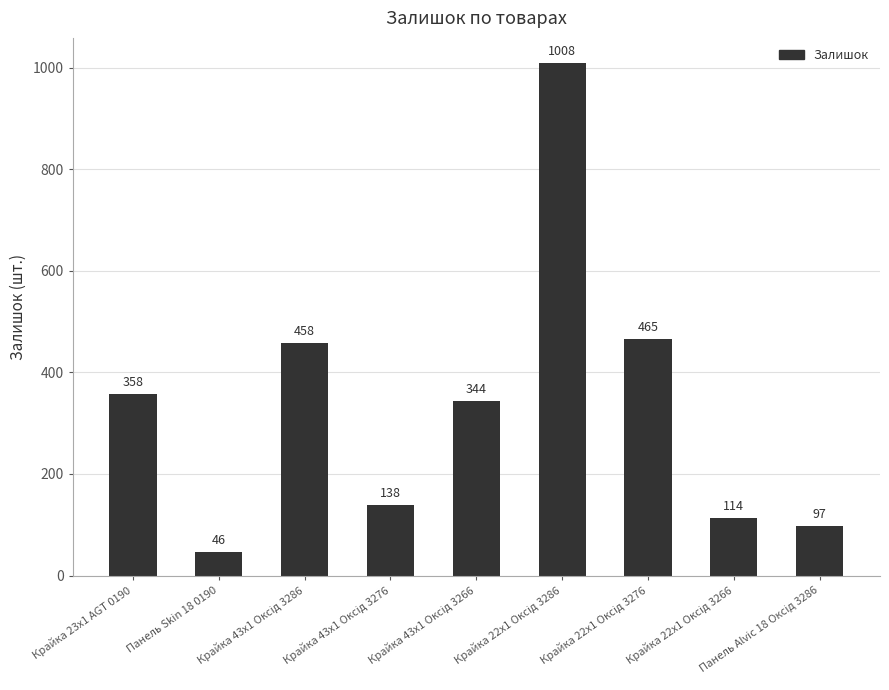

What is the difference between the maximum and minimum values?

962